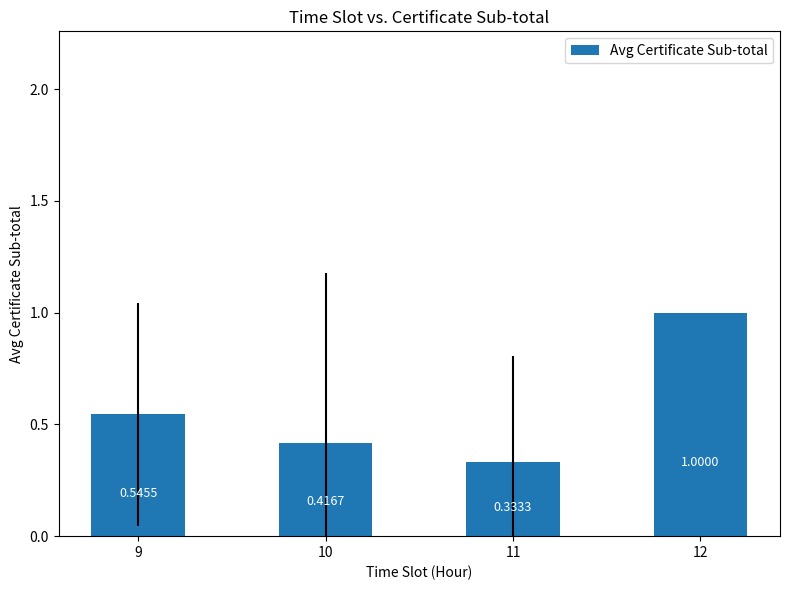

How many bars are there in total?

4